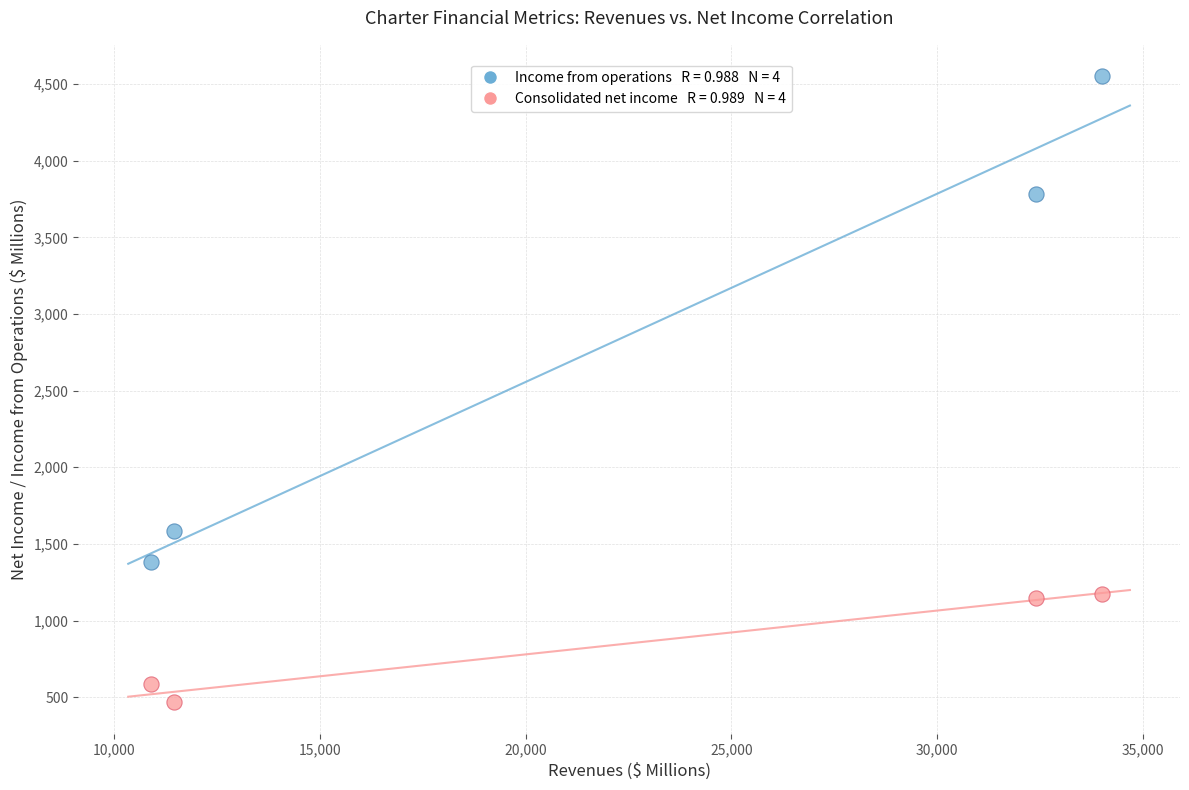

Across all series, what Y value is closest to 2509?

1586